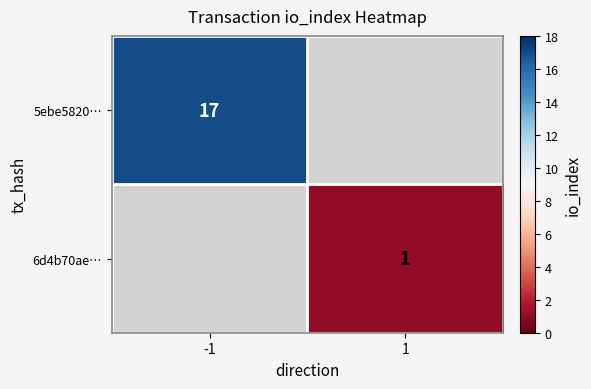

The value of 5ebe5820… at -1 is 17. True or false?

True